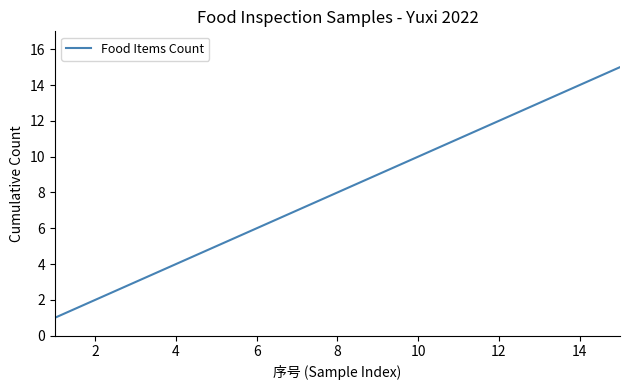

What is the greatest value displayed?

15